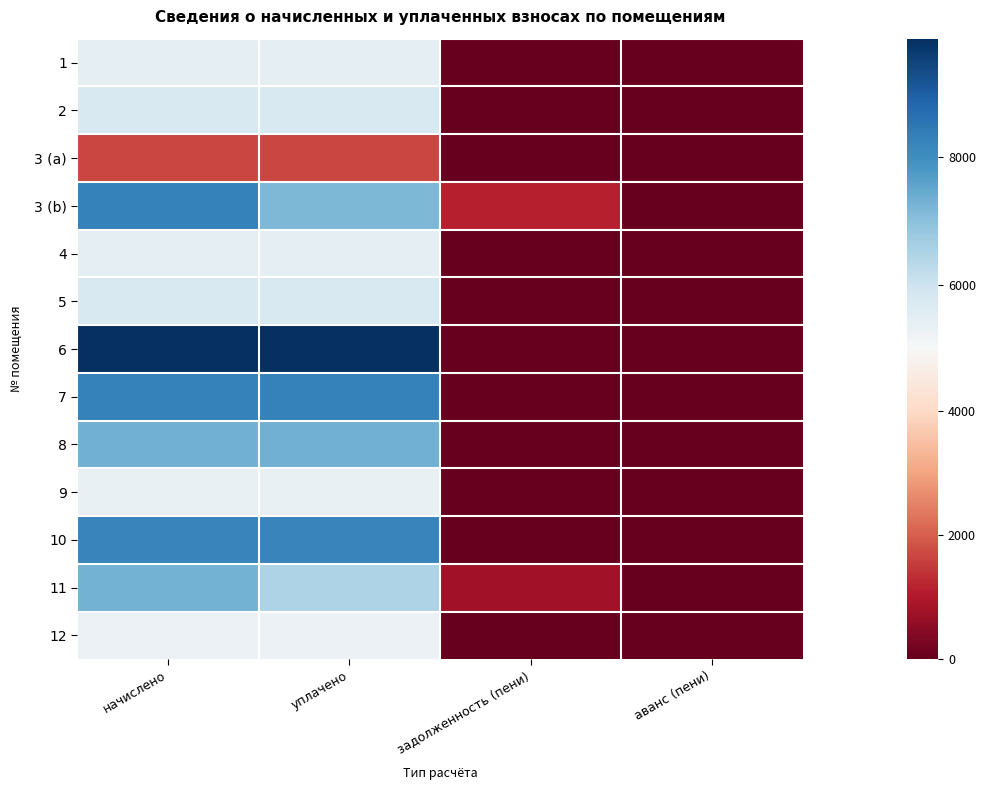

Which series has the largest total across all categories?

6